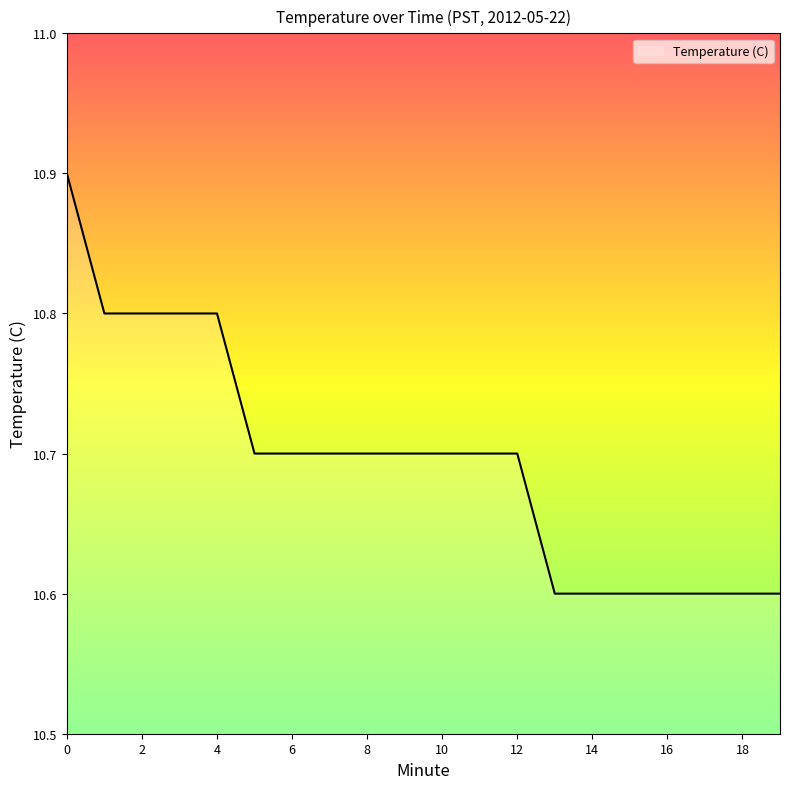

What is the smallest value displayed?

10.6